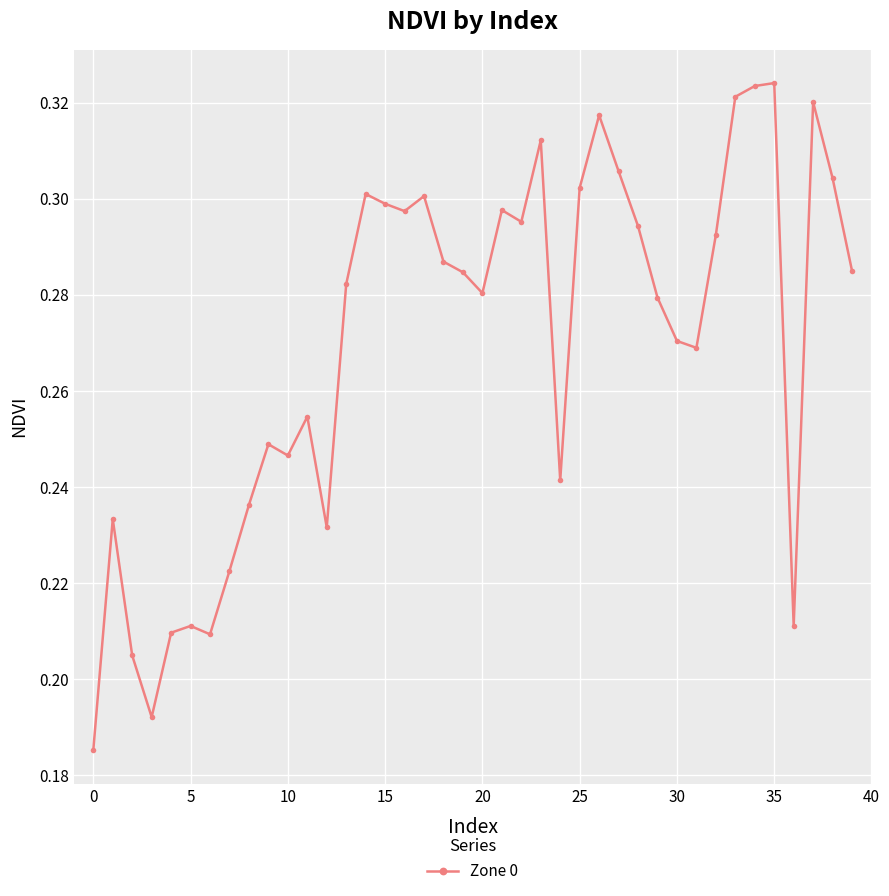

How many values are between 0 and 1?

40